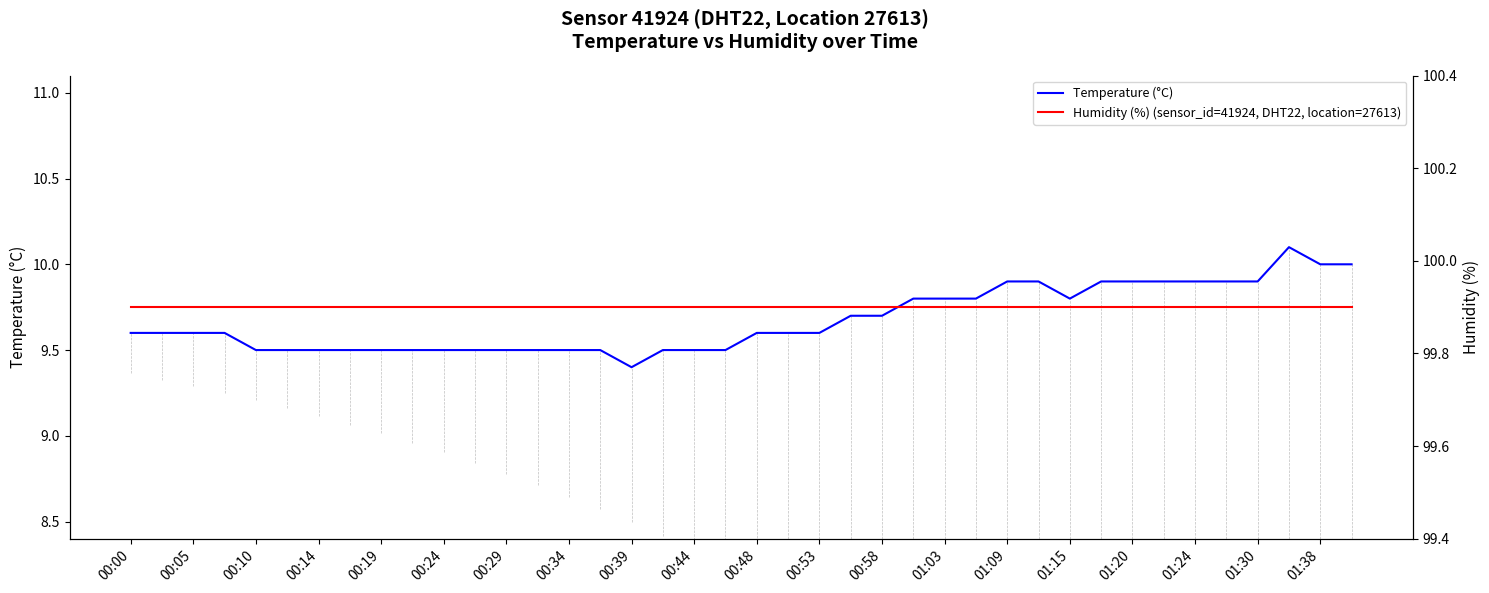

True or false: Temperature (°C) has more than 2 points higher than both neighbors.

False